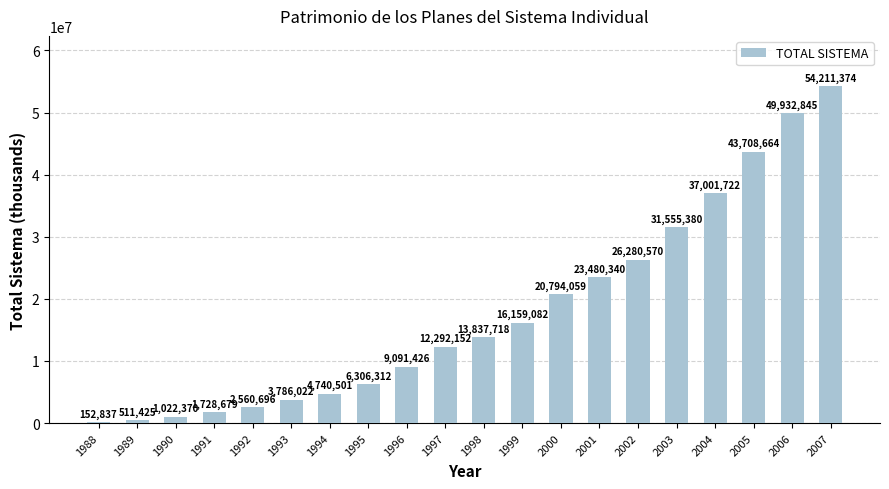

Which category has the highest value across all series?

2007